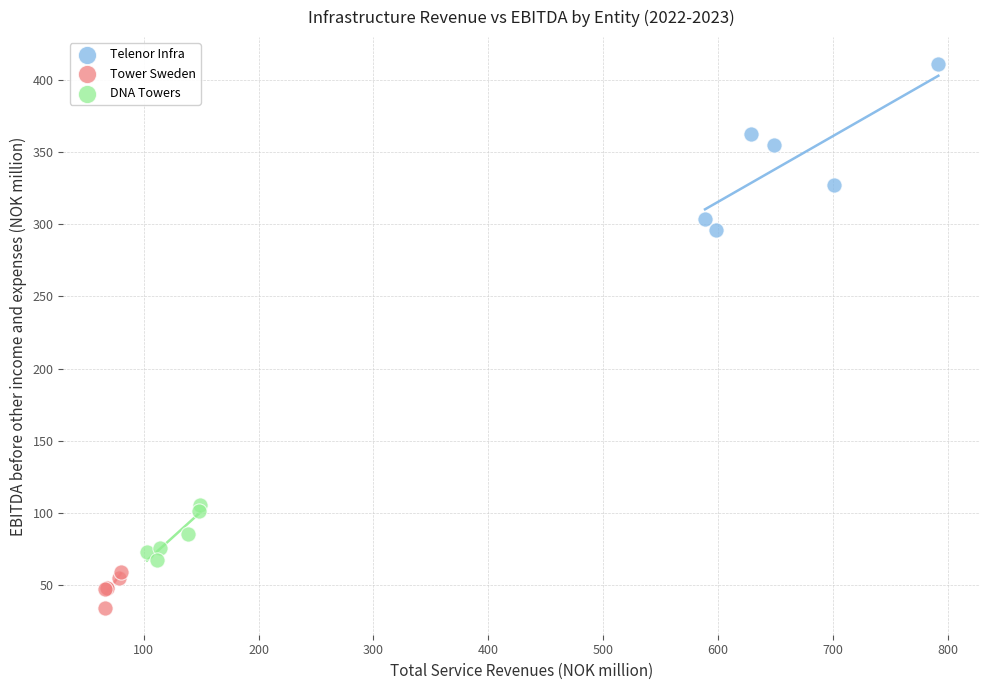

Which series has the widest spread of Y values?

Telenor Infra